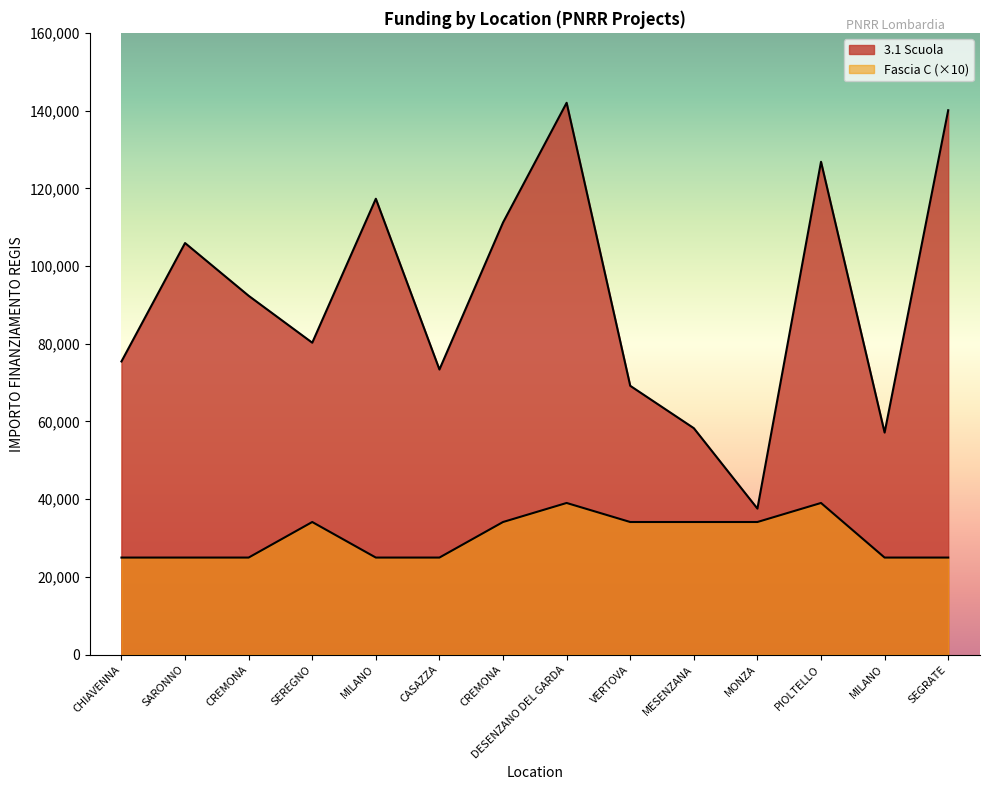

What is the label of the 8th point from the right?

CREMONA